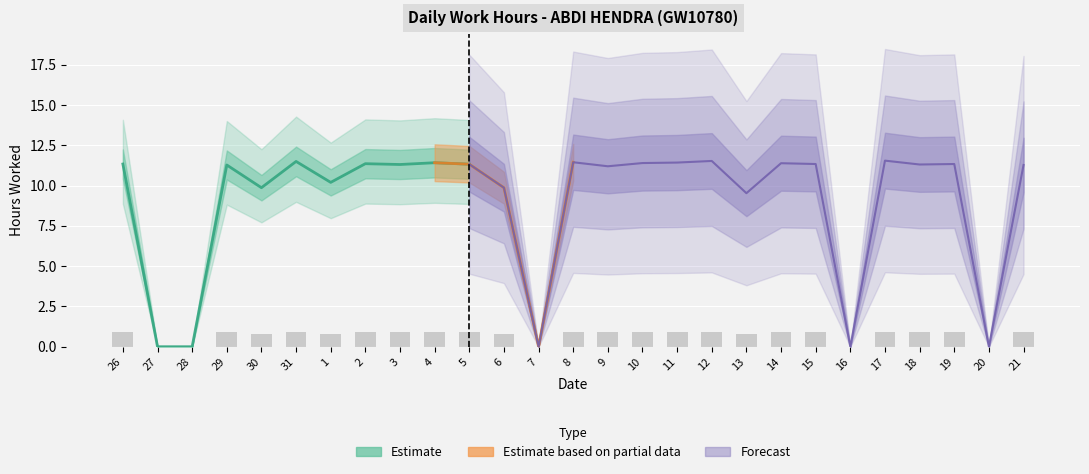

Rank the categories by value from highest to lowest.

17, 12, 31, 8, 11, 4, 10, 14, 2, 26, 15, 19, 5, 3, 18, 29, 21, 9, 1, 30, 6, 13, 27, 28, 7, 16, 20